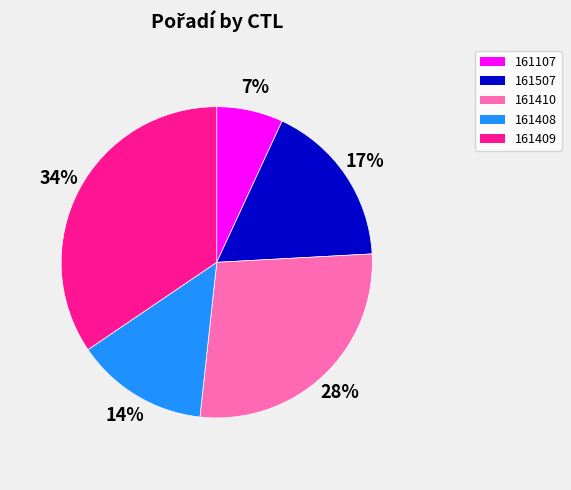

How many slices are in this pie chart?

5